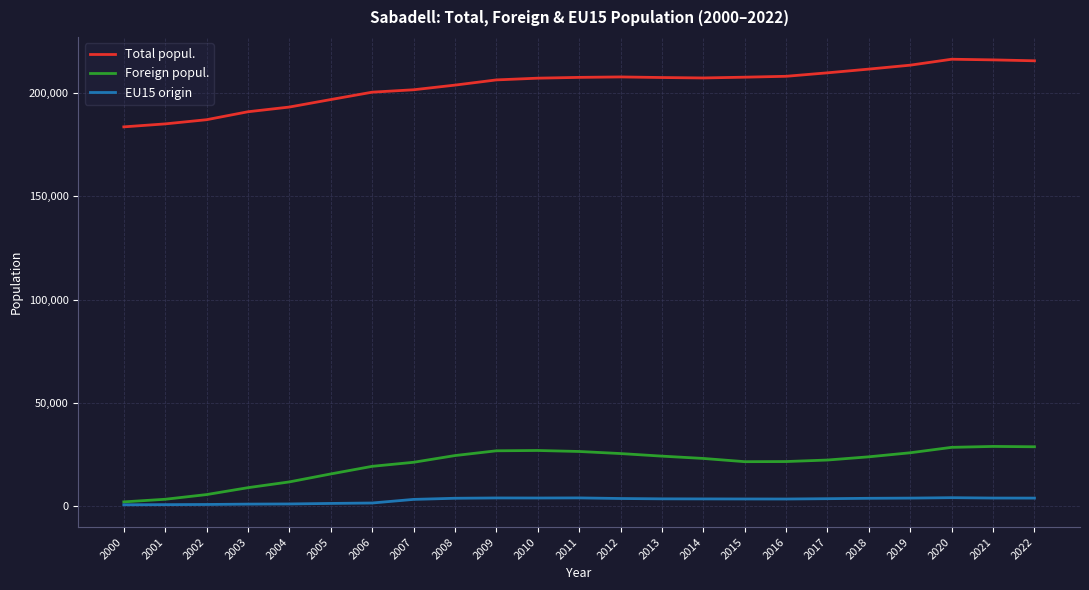

Between 2000 and 2019, which series saw the biggest shift?

Total popul.